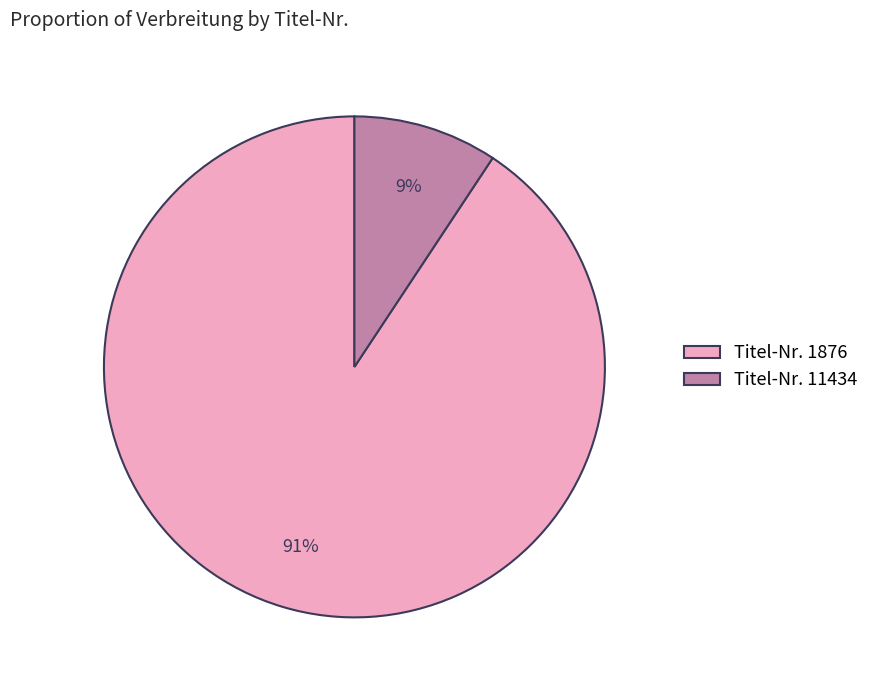

To the nearest percent, what is the average slice percentage?

50%